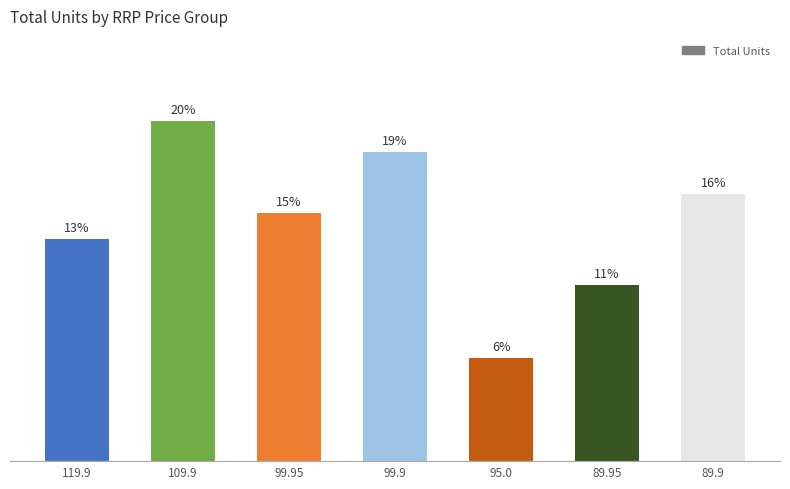

What is the difference between the second highest and minimum values?

13